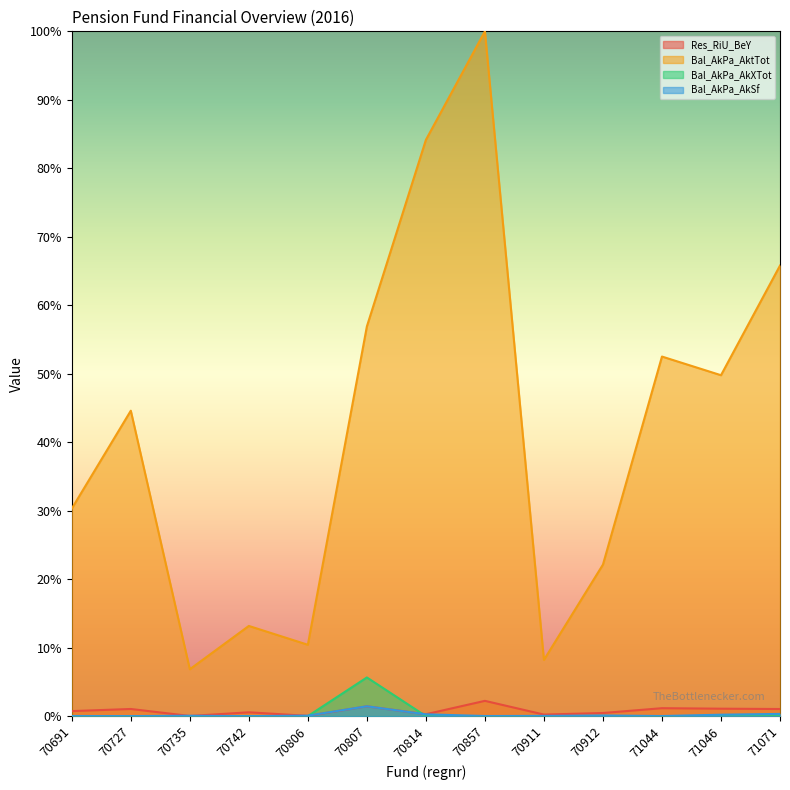

Is it true that Bal_AkPa_AkSf equals 0.0 at 71071?

True